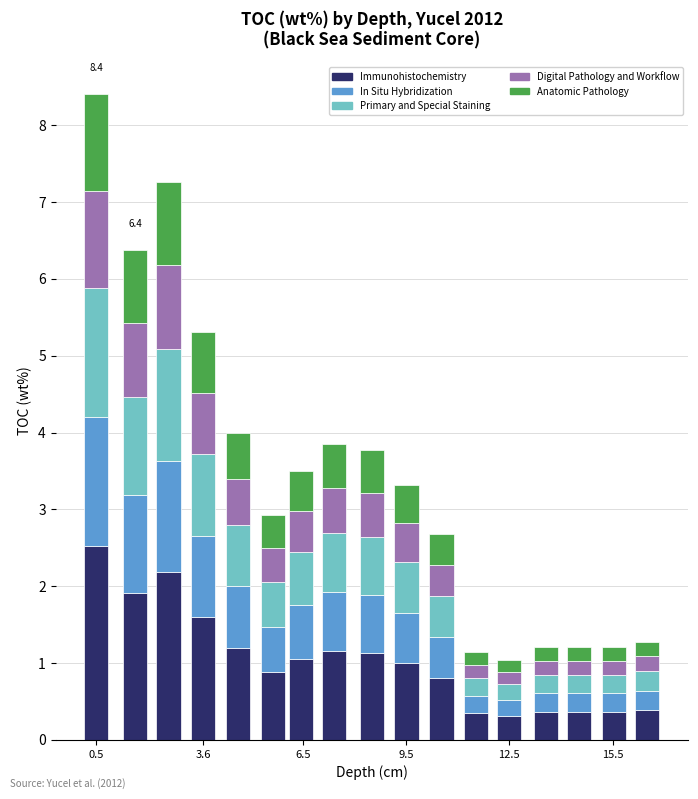

What is the maximum value for Immunohistochemistry?

2.5